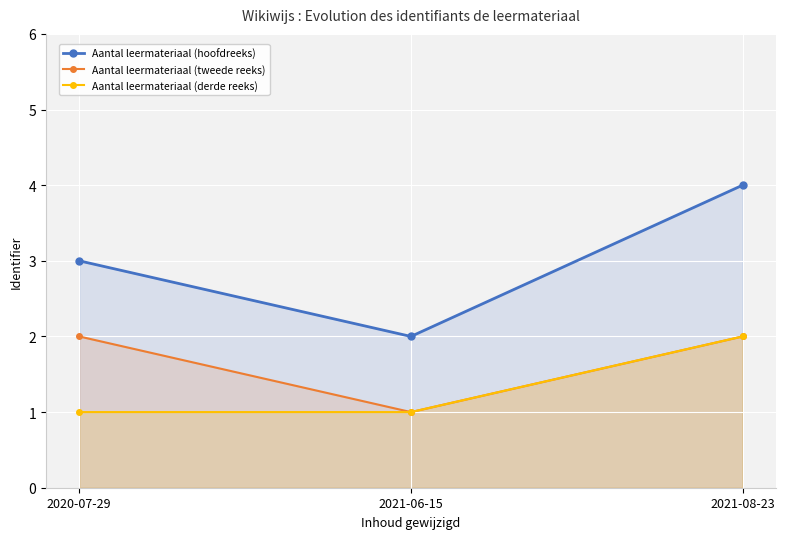

The Aantal leermateriaal (hoofdreeks) series shows 4 at 2021-08-23. True or false?

True